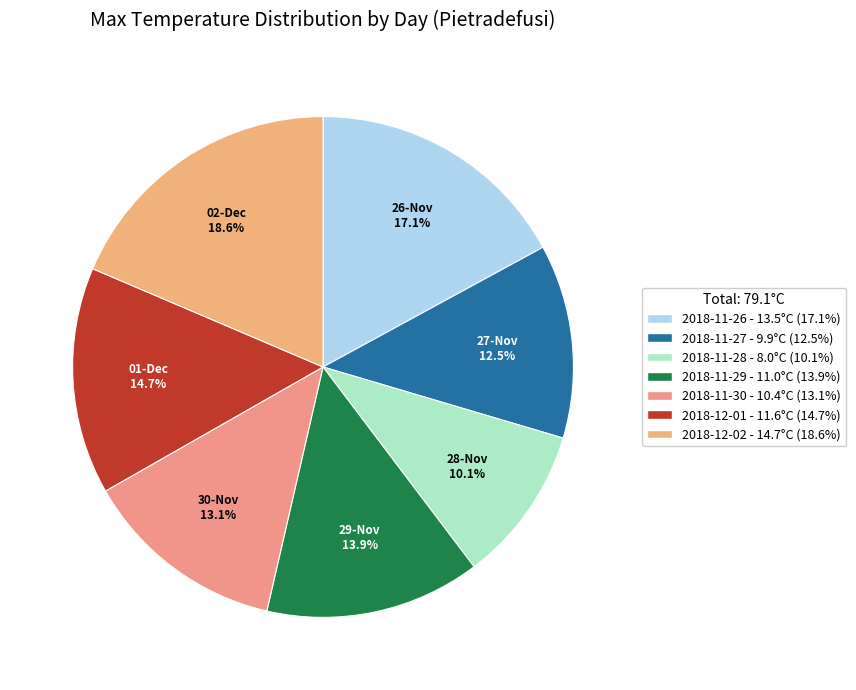

Which has a higher value, 2018-11-29 or 2018-12-02?

2018-12-02